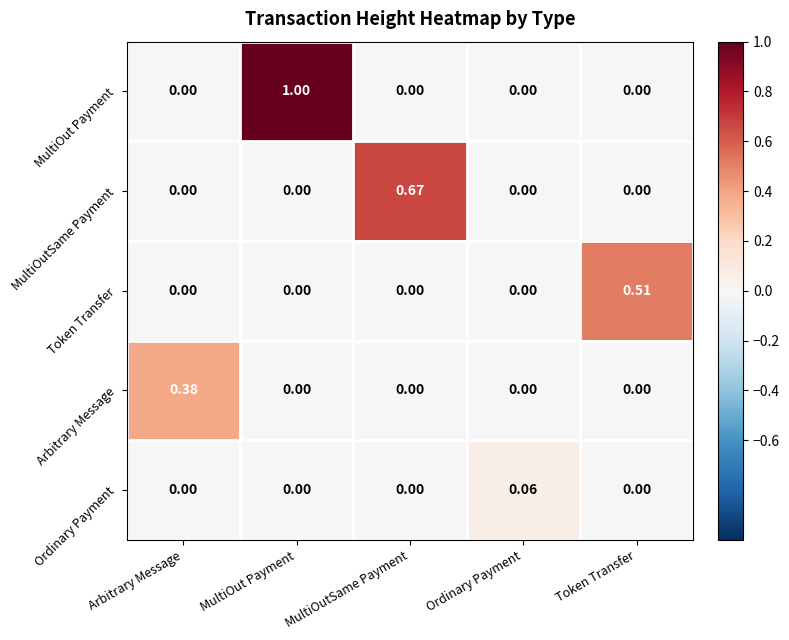

At which label does Token Transfer reach its peak?

Token Transfer